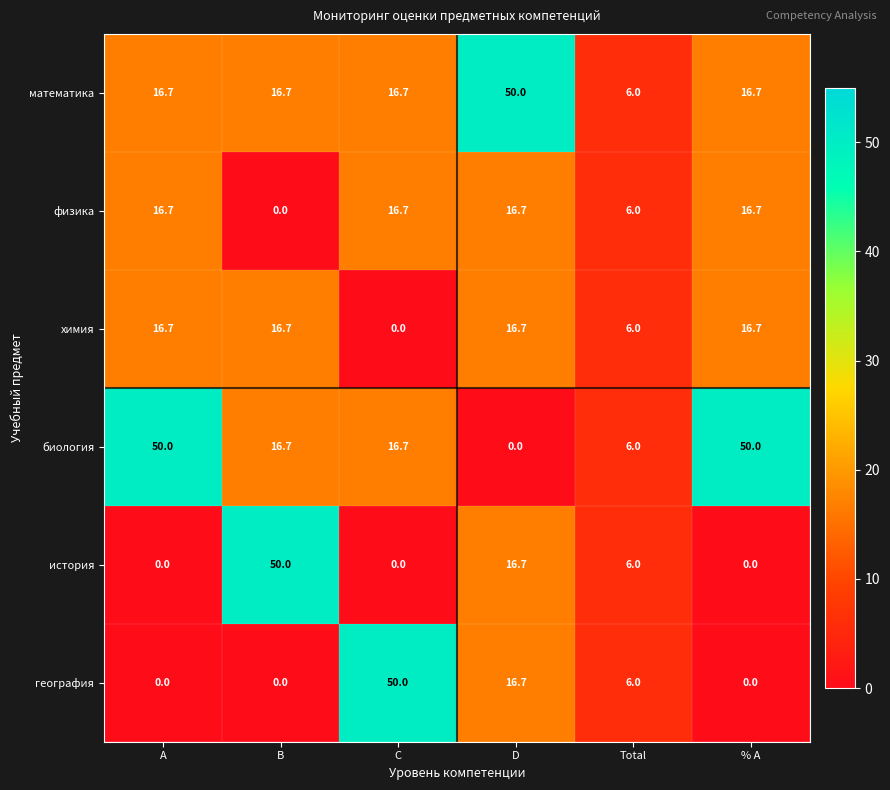

Is it true that география equals 7.1 at D?

False